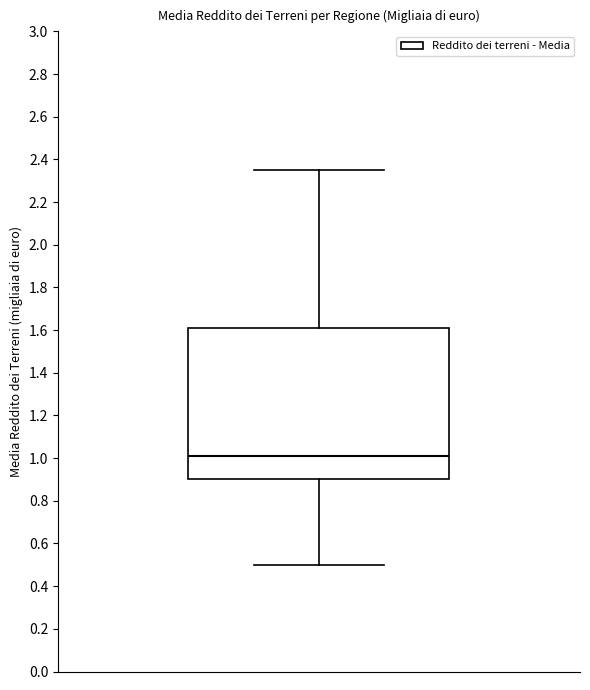

Read this box plot against the y-axis: the position of the median line, the range covered by the box, and the ends of both whiskers. The values are not printed on the chart, so give them approximately, as read against the axis.

median 1.02, box 0.90 to 1.62, whiskers 0.50 to 2.36